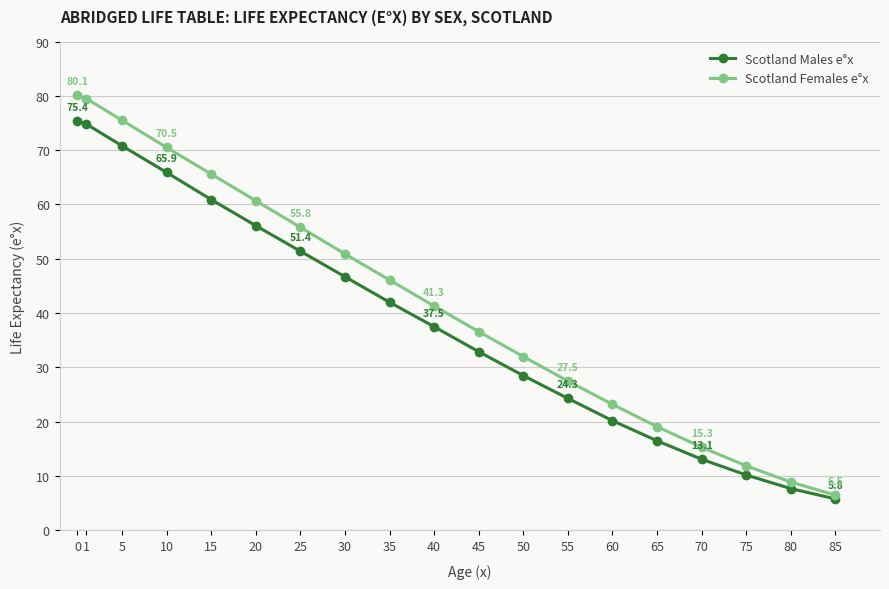

What is the value of the Scotland Females e°x point at the 1st from the left?

80.1